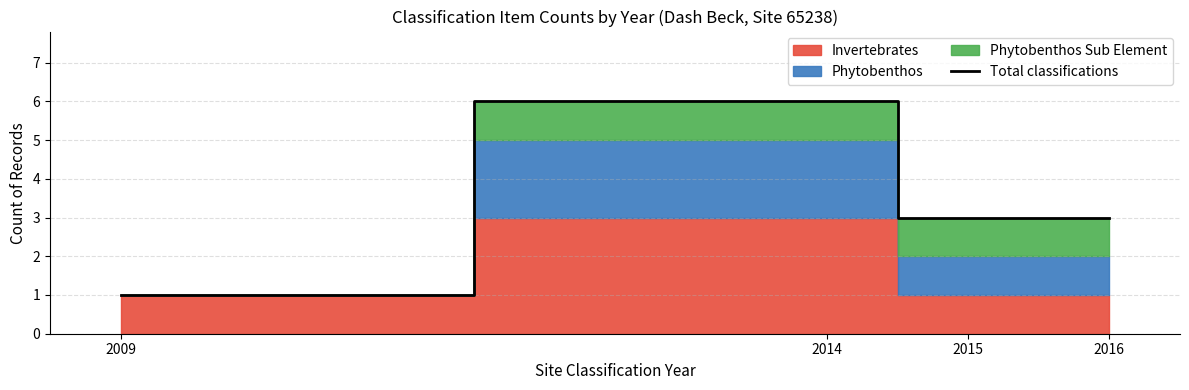

At which category does the data reach its first local peak?

2014